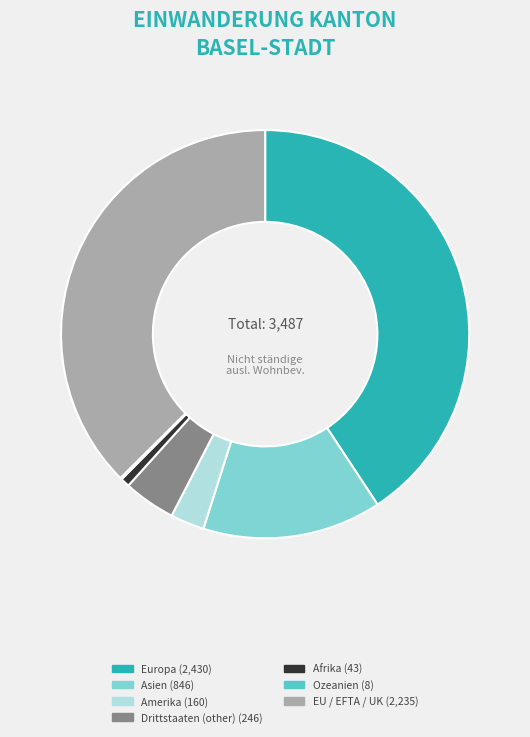

What is the ratio of the value at Amerika to the value at Drittstaaten (other)?

0.7